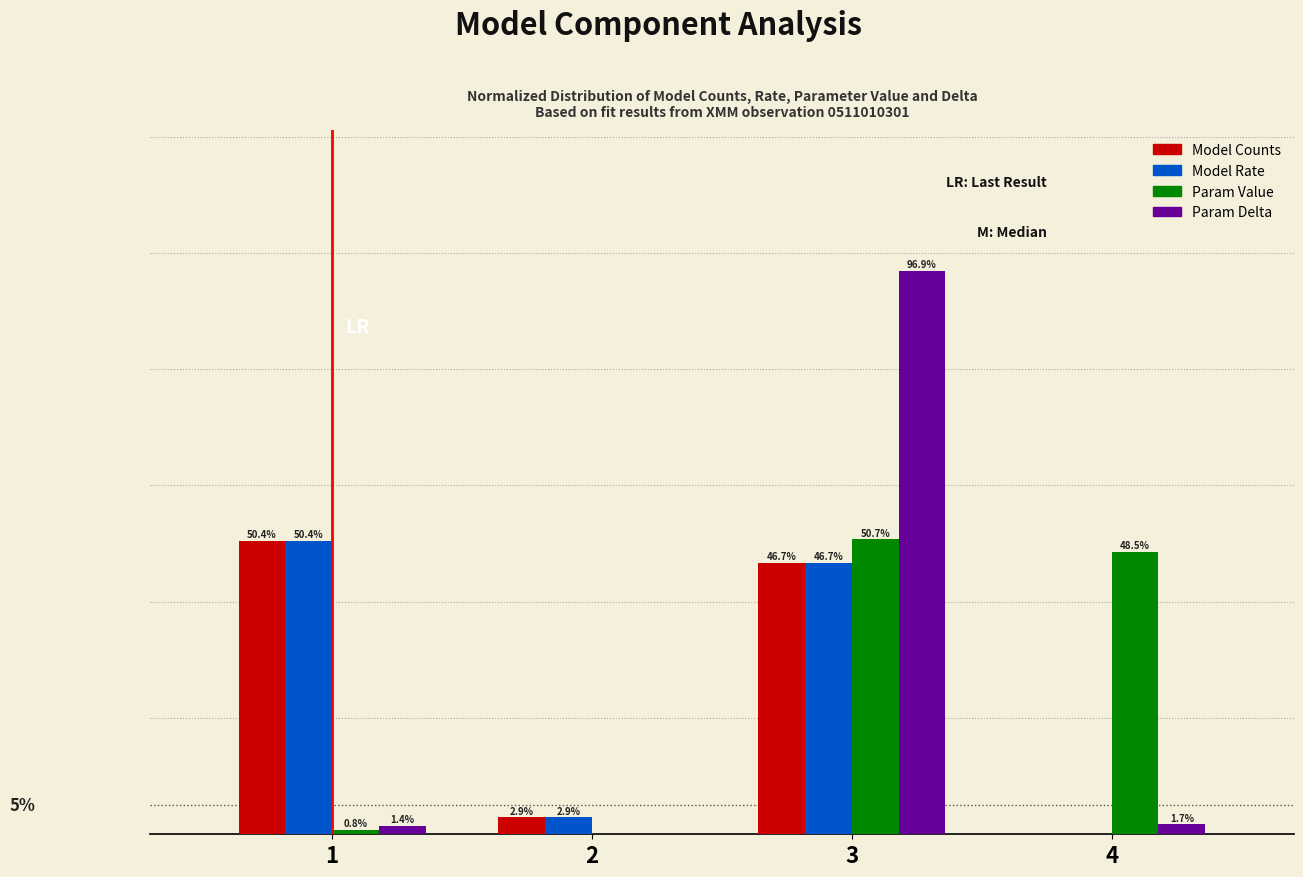

Is the value of Param Value at 1 greater than the value of Param Delta at 1?

No